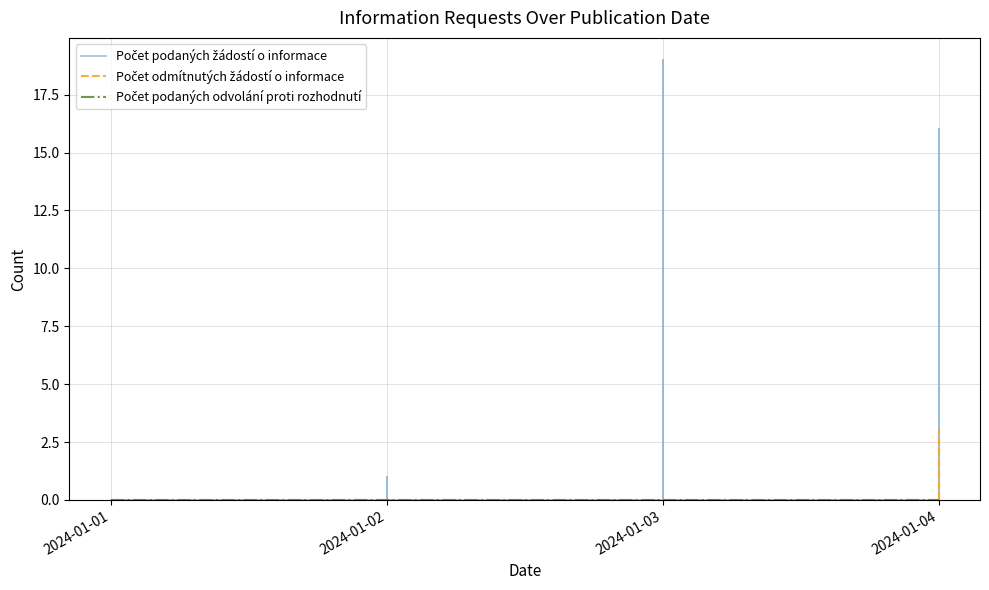

Is the value of Počet podaných odvolání proti rozhodnutí at 2024-01-03 greater than the value of Počet podaných žádostí o informace at 2024-01-03?

No